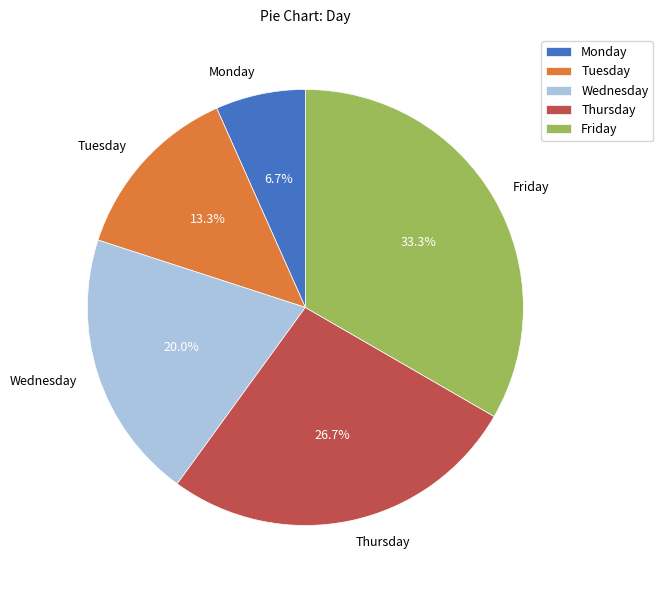

Between Friday and Tuesday, which is larger?

Friday